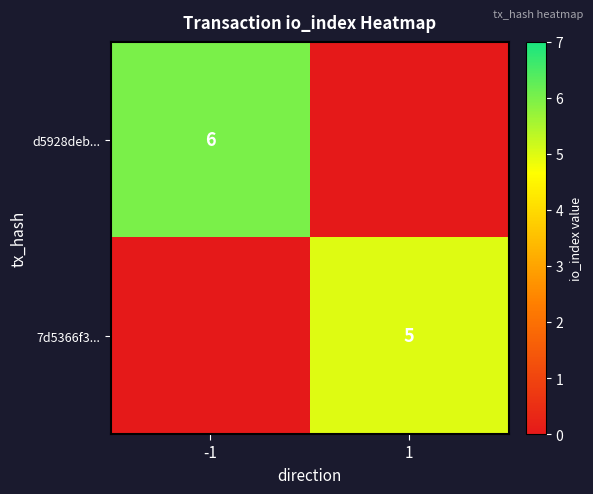

What is the total value across all series at -1?

6